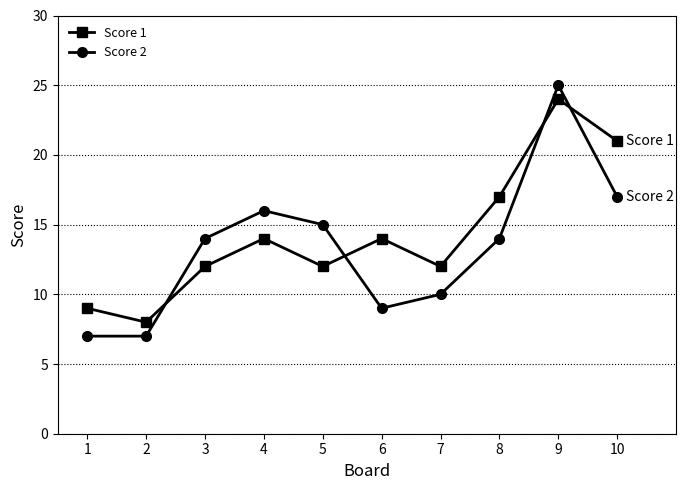

Between 5 and 7, which series saw the biggest shift?

Score 2